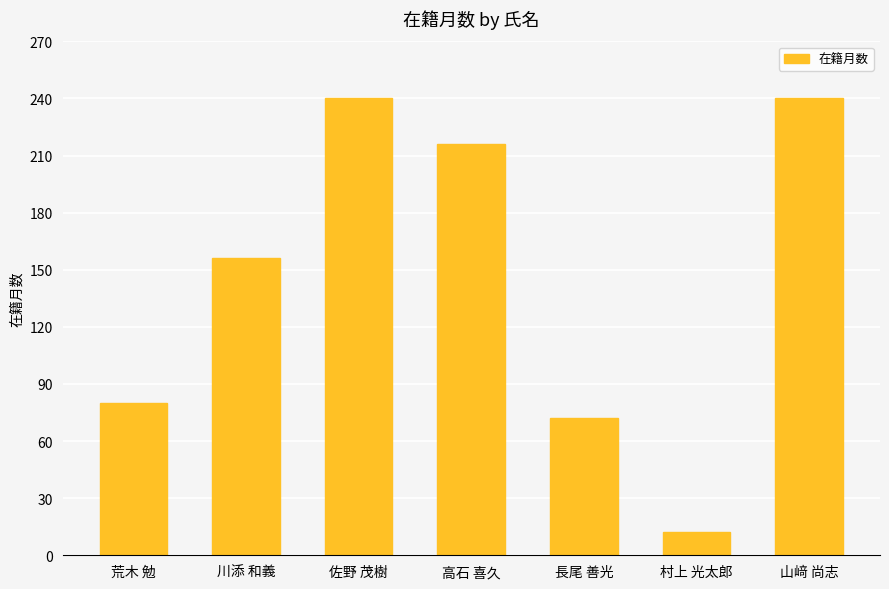

What value does the data have at 川添 和義?

156